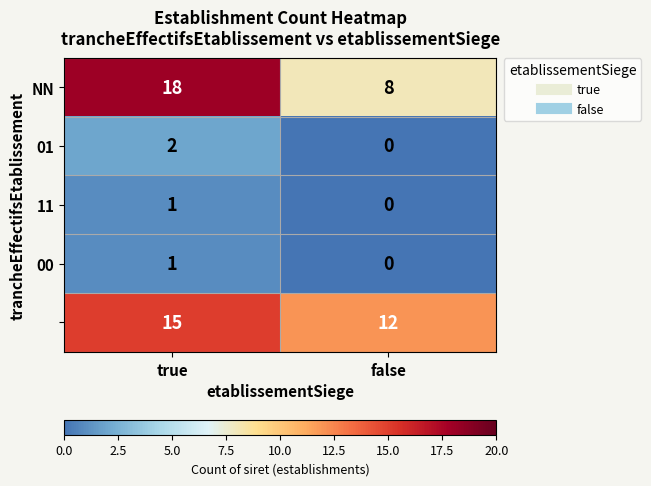

What is the maximum value shown in the chart?

18